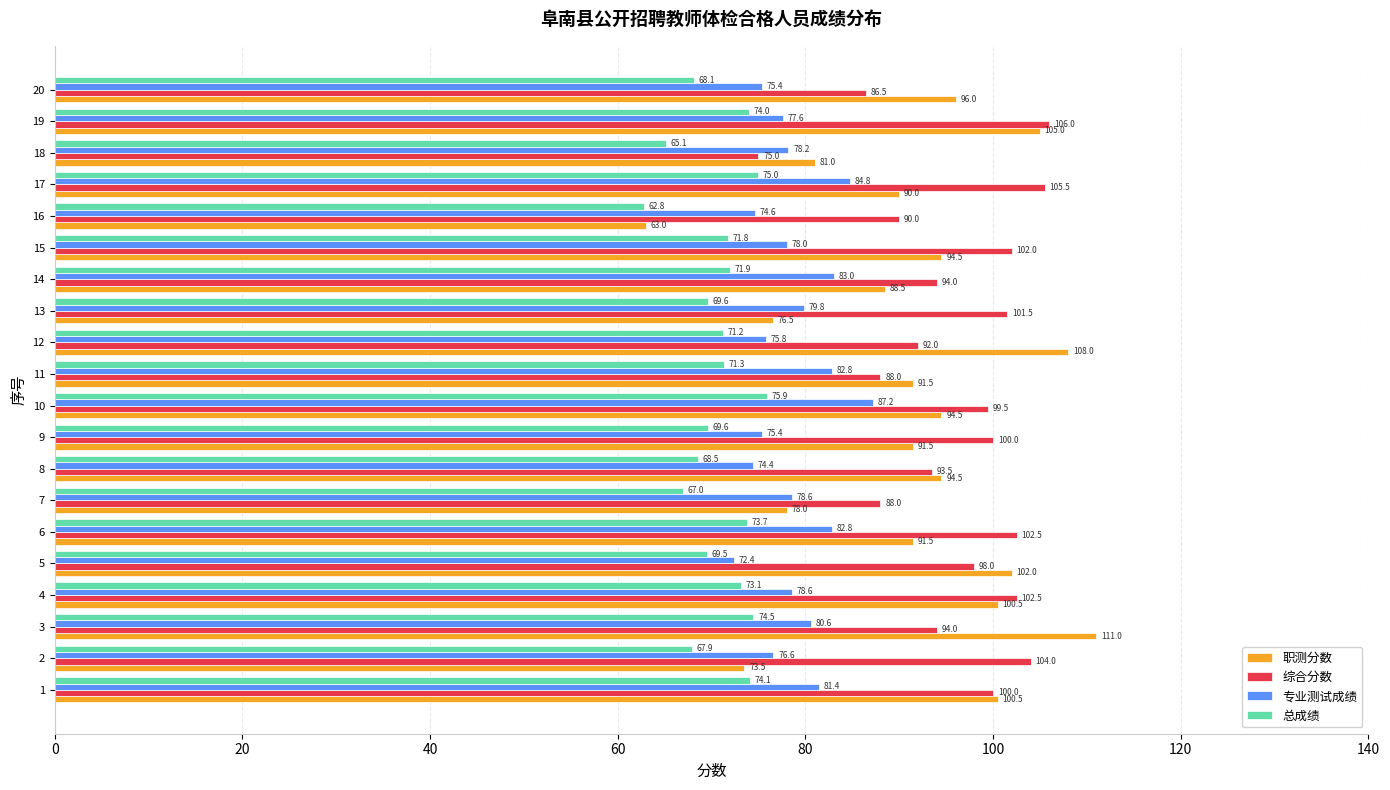

Which category has the lowest value in the 专业测试成绩 series?

5